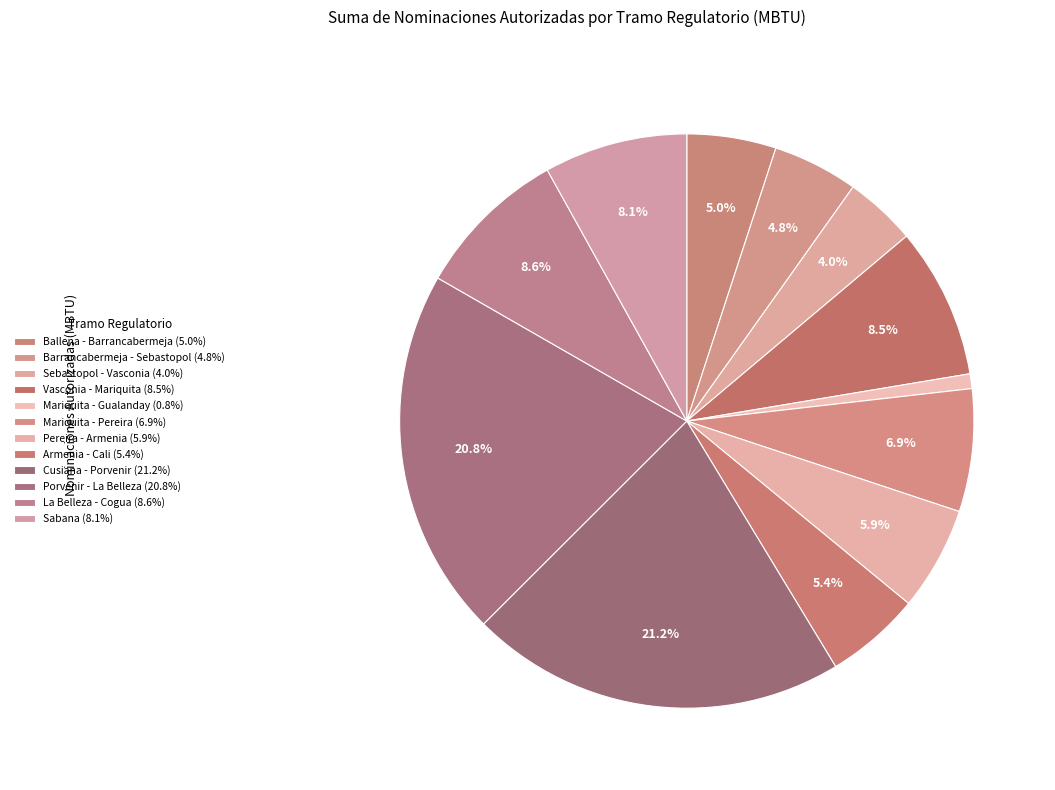

How many slices are in this pie chart?

12